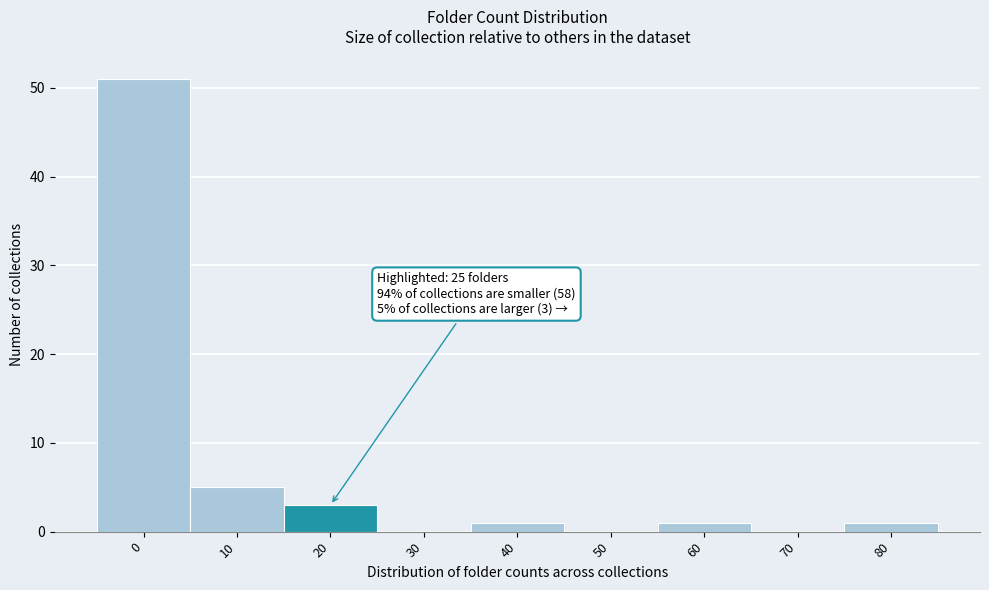

Reading left to right, transcribe all the data shown in this chart.

0=51	10=5	20=3	30=0	40=1	50=0	60=1	70=0	80=1